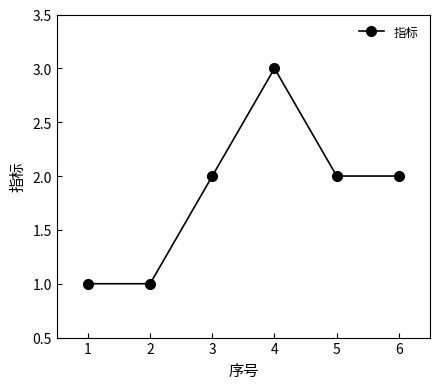

Read the value at 4.

3